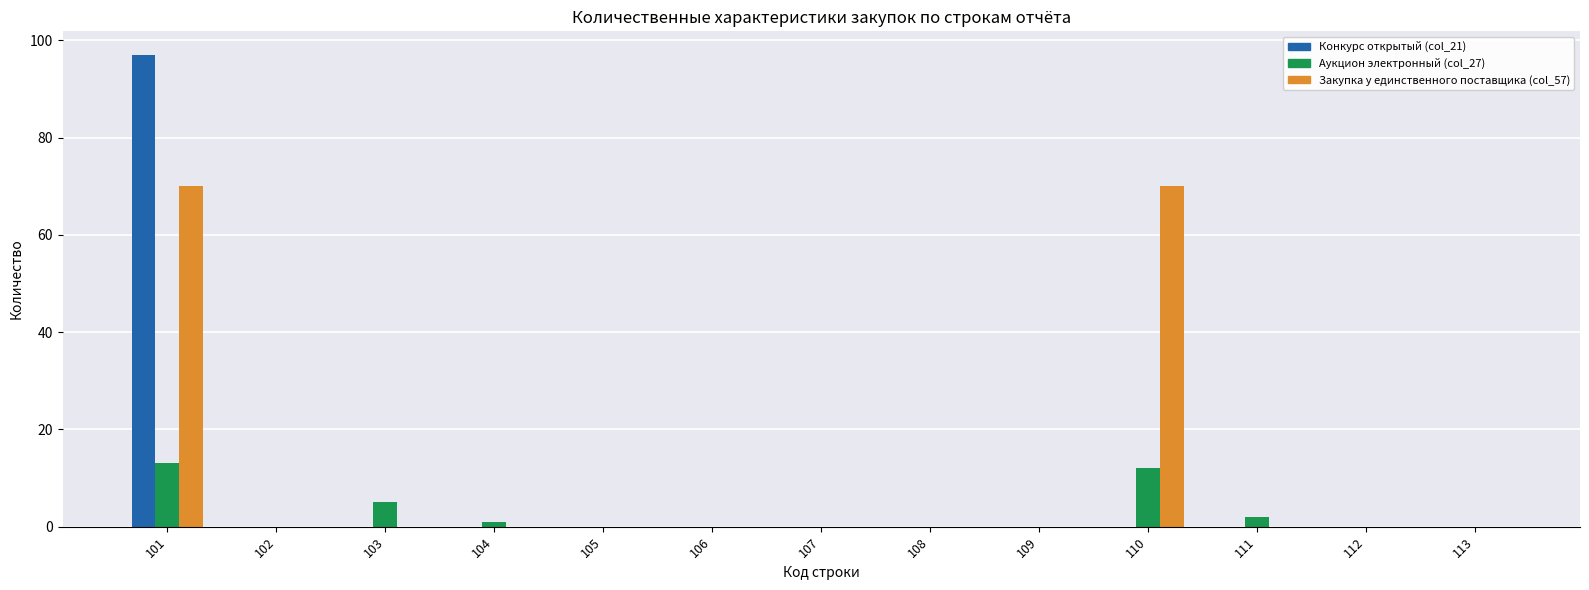

At which category does the chart reach its peak across all series?

101